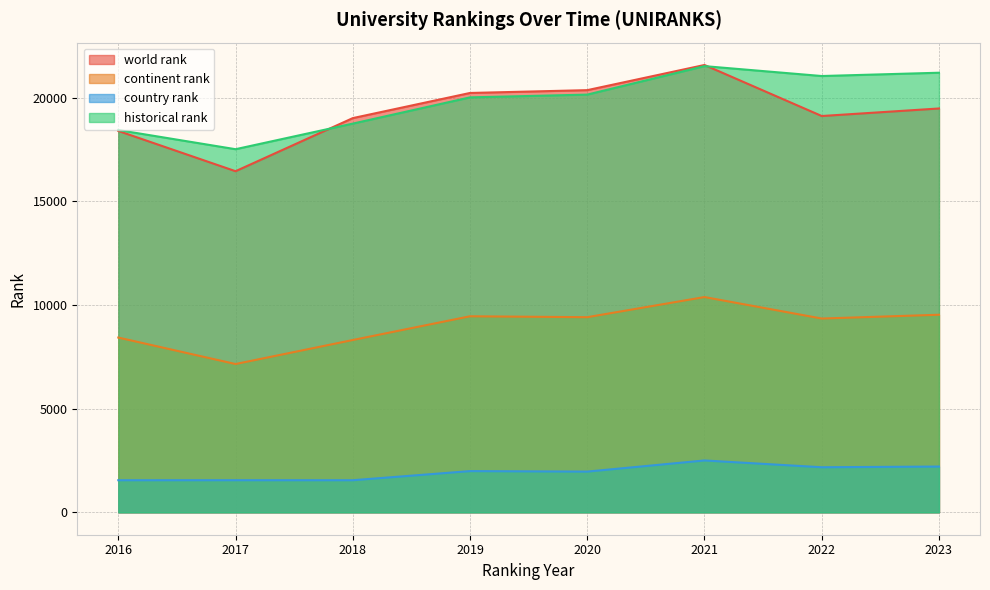

What is the minimum value for country rank?

1549